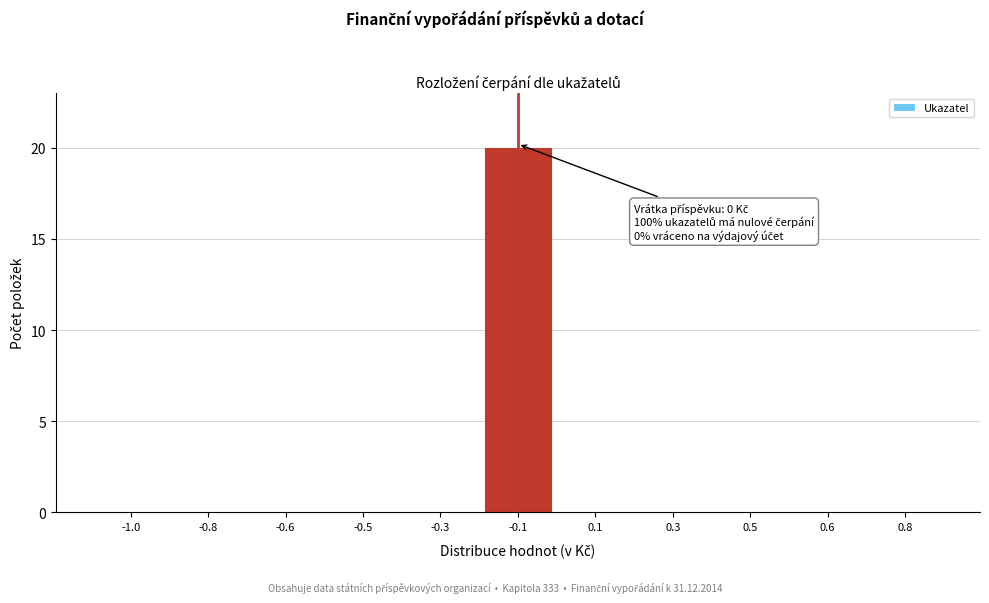

Reading left to right, list all the values displayed in this chart.

-1.0=0	-0.8=0	-0.6=0	-0.5=0	-0.3=0	-0.1=20	0.1=0	0.3=0	0.5=0	0.6=0	0.8=0